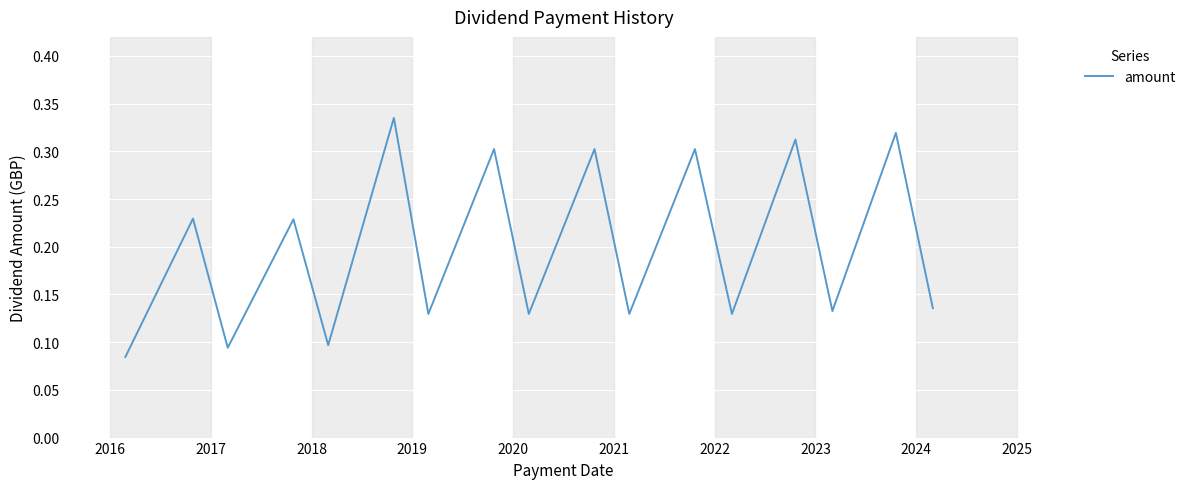

Count the values in the range 0 to 1.

17